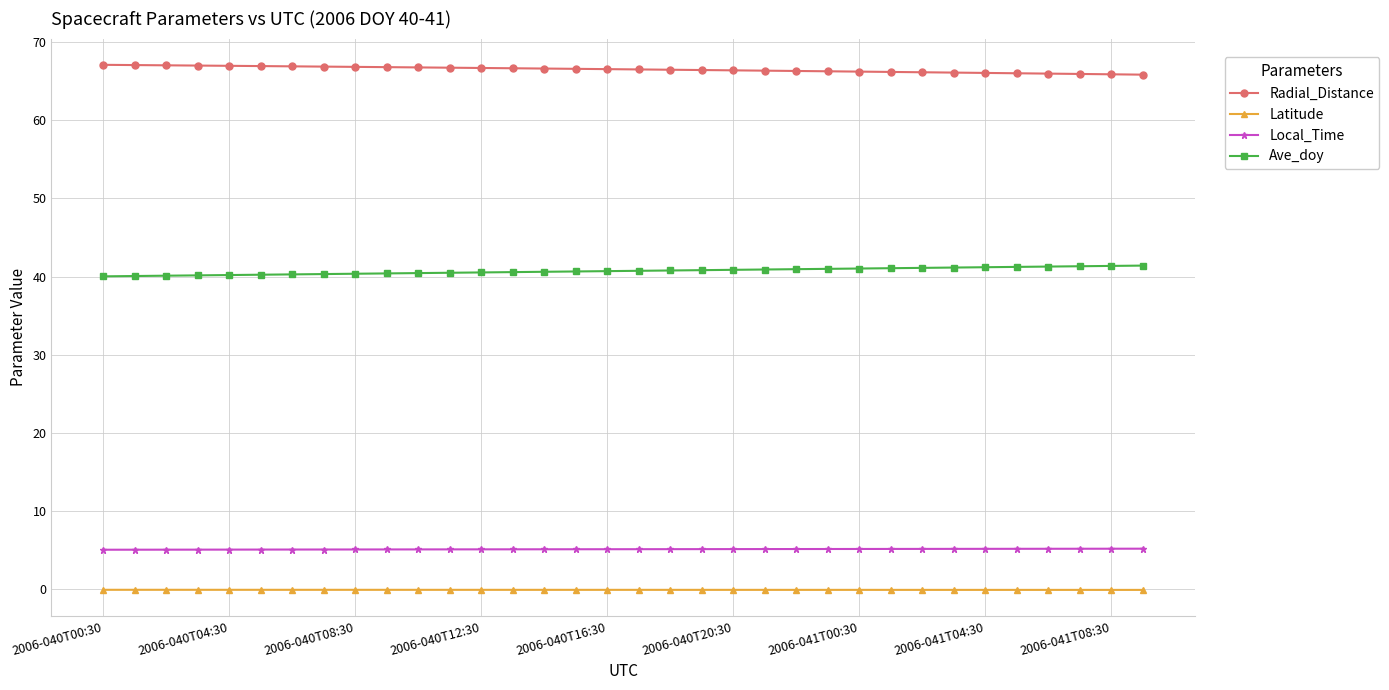

At how many categories does at least one series exceed 35?

34